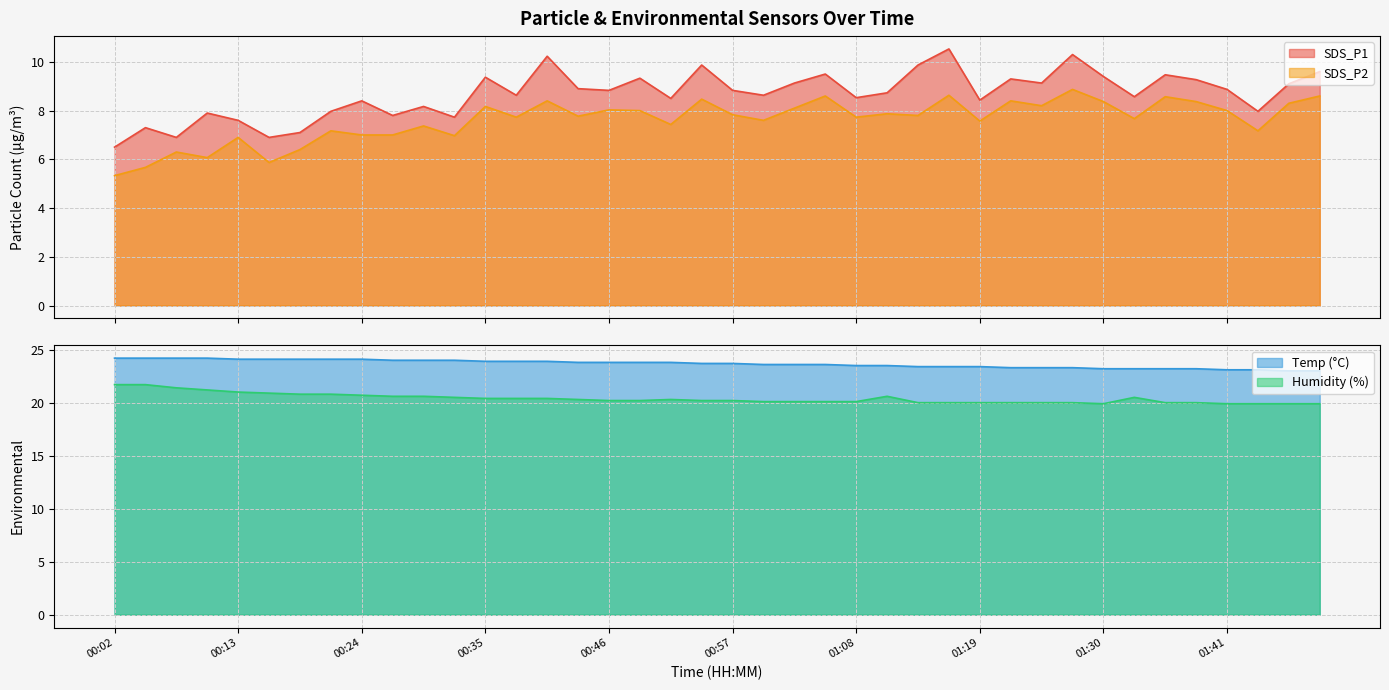

True or false: SDS_P1 has more than 2 interior local peaks.

True